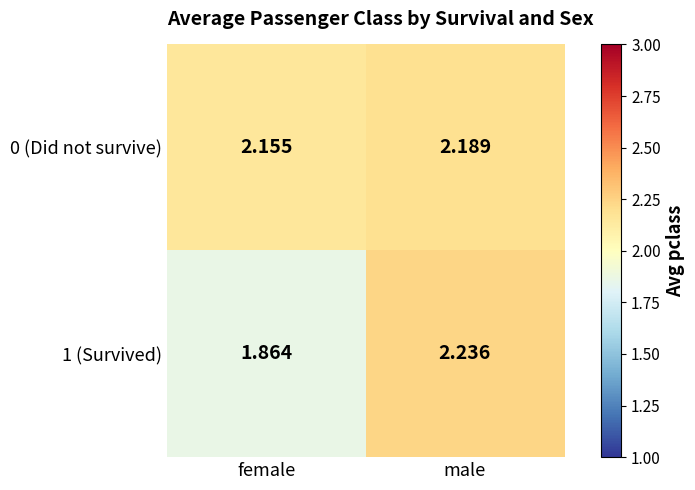

Which category has the highest value across all series?

male